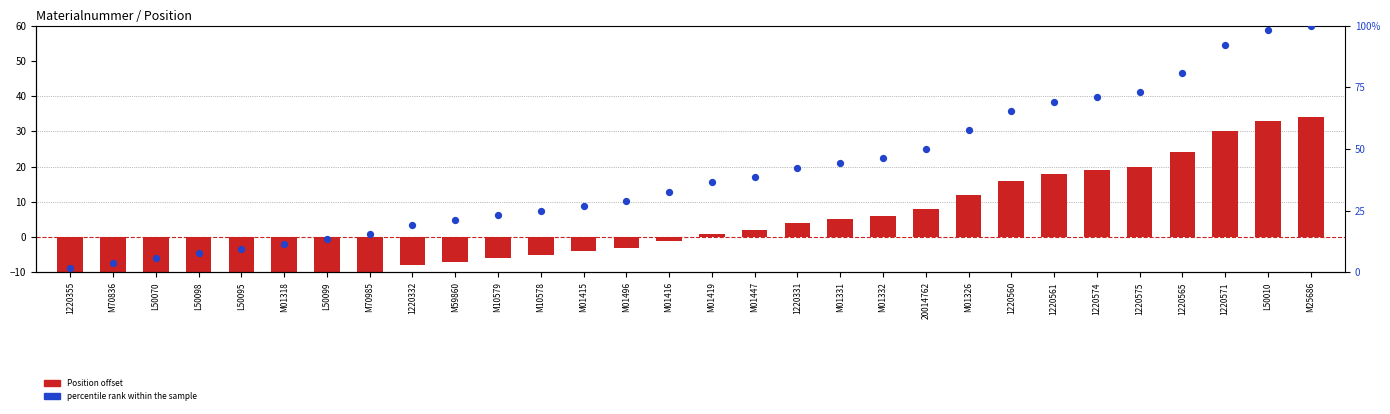

Which series contains the lowest Y value?

Position offset (log2 ratio style)